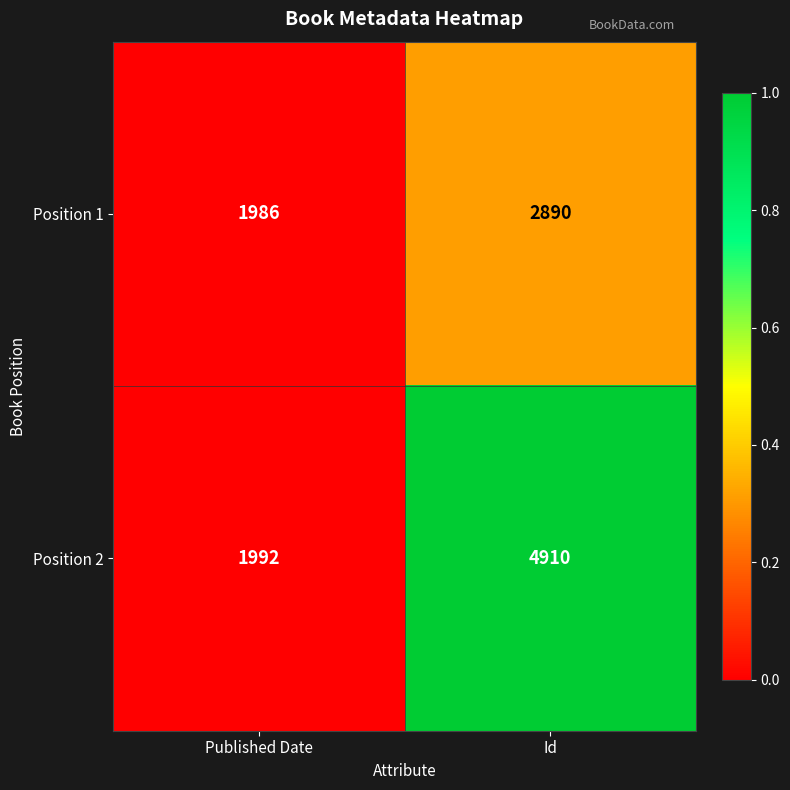

Read the Position 1 value at Published Date, to the nearest 10.

1990